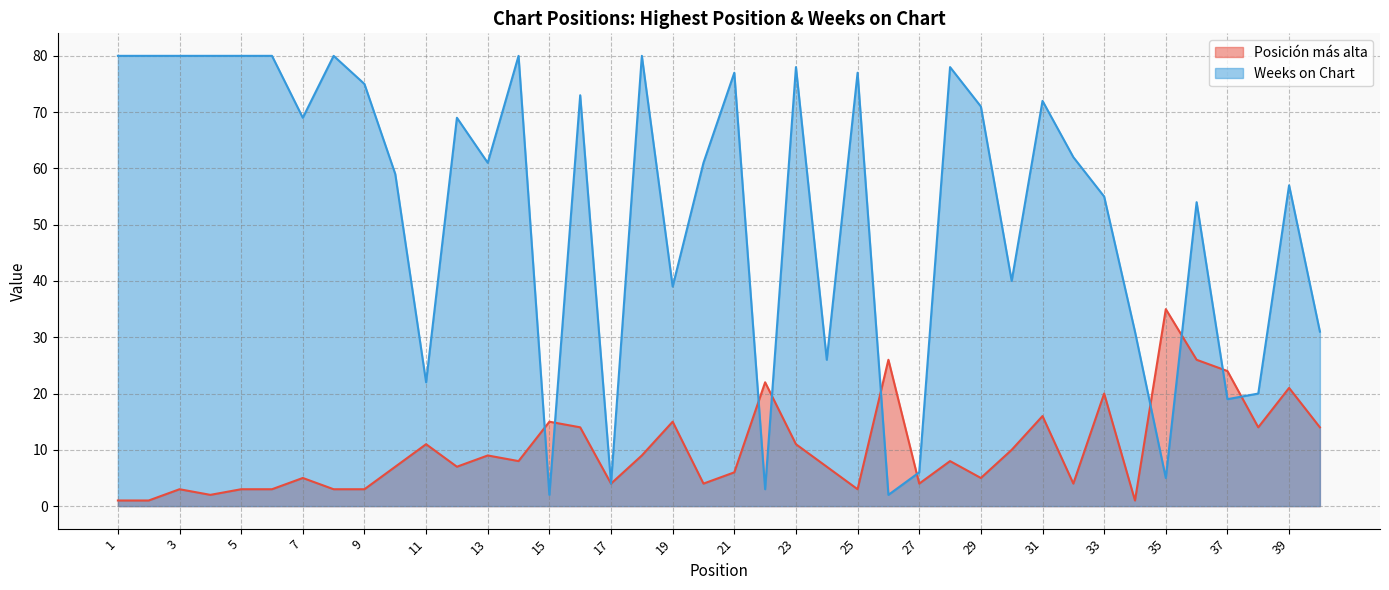

The Weeks on Chart series shows 80 at 4. True or false?

True